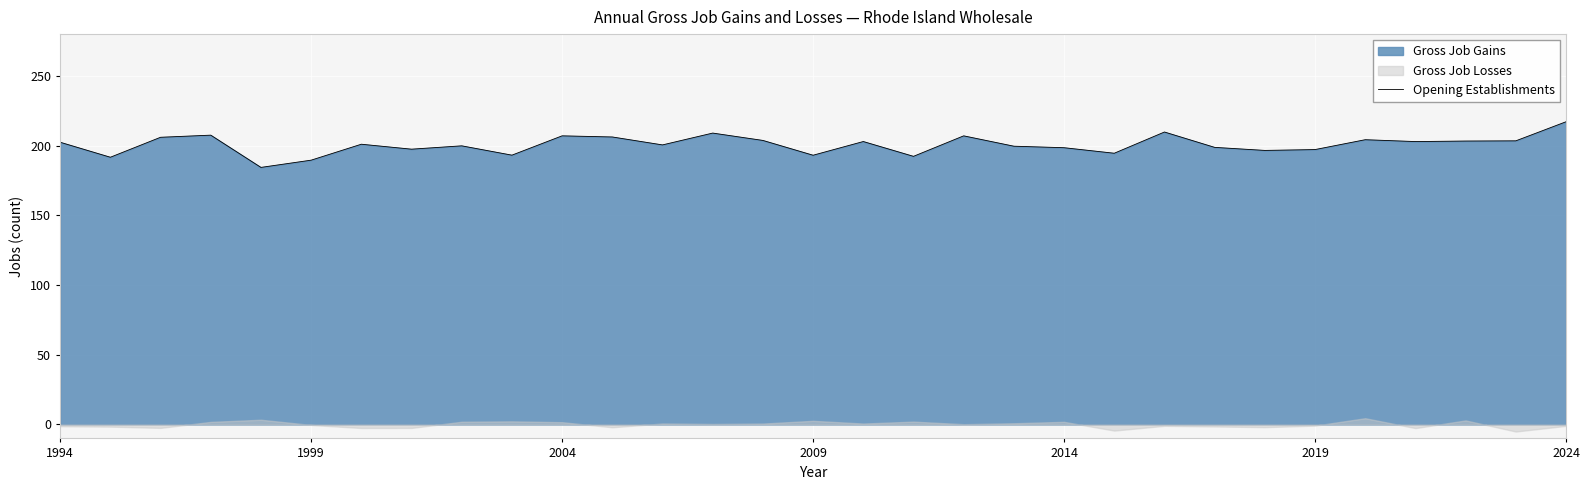

Which category has the highest value in the Opening Establishments series?

2024